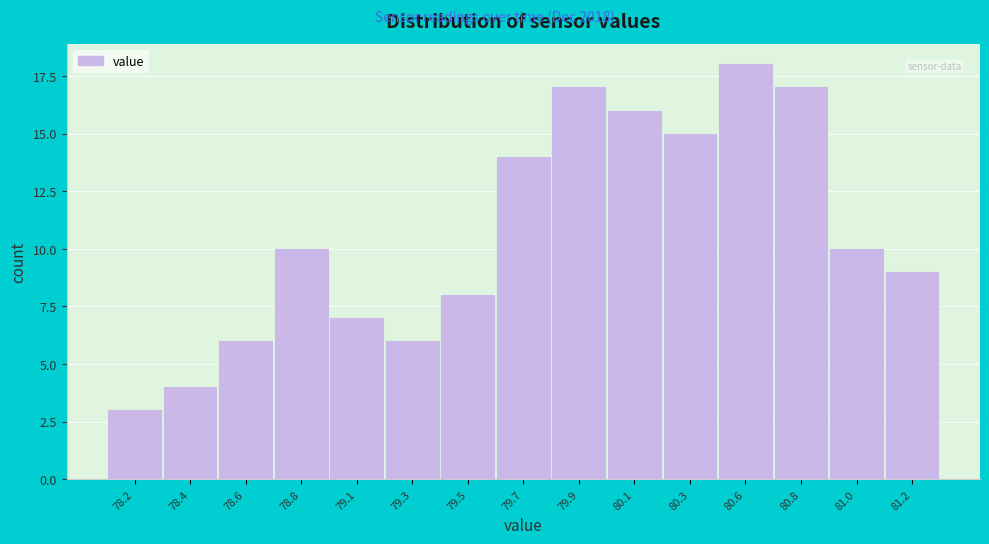

Reading left to right, transcribe all the data shown in this chart.

78.2=3	78.4=4	78.6=6	78.8=10	79.1=7	79.3=6	79.5=8	79.7=14	79.9=17	80.1=16	80.3=15	80.6=18	80.8=17	81.0=10	81.2=9